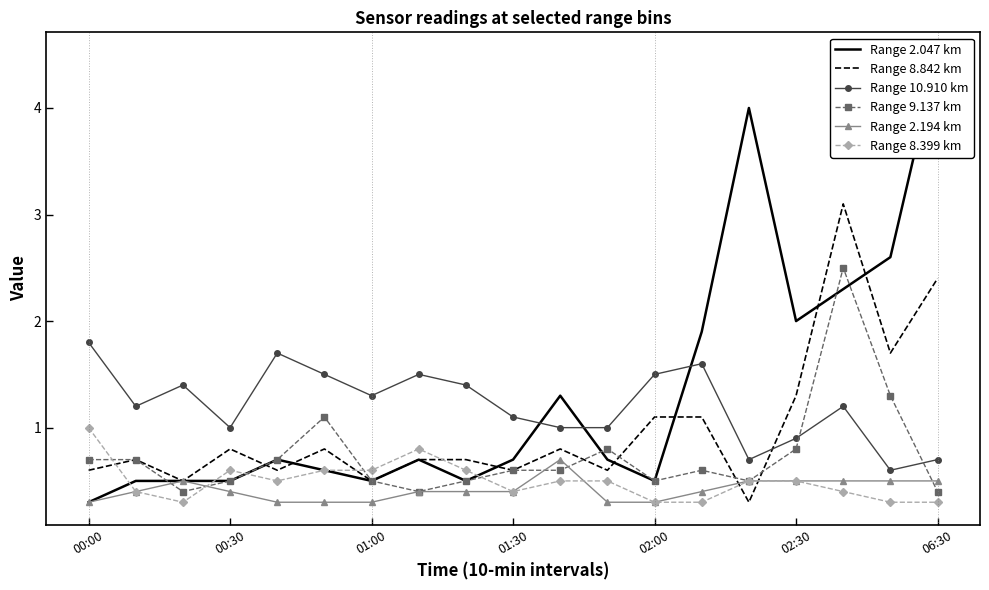

True or false: Range 8.399 km and Range 10.910 km intersect in this chart.

False